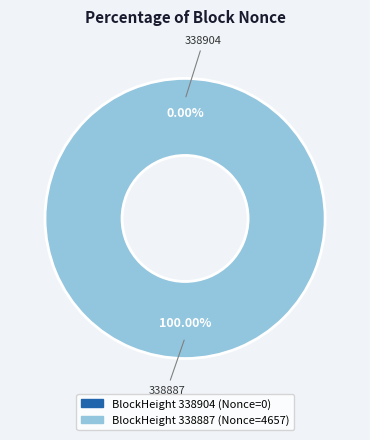

Which has a higher value, 338904 or 338887?

338887